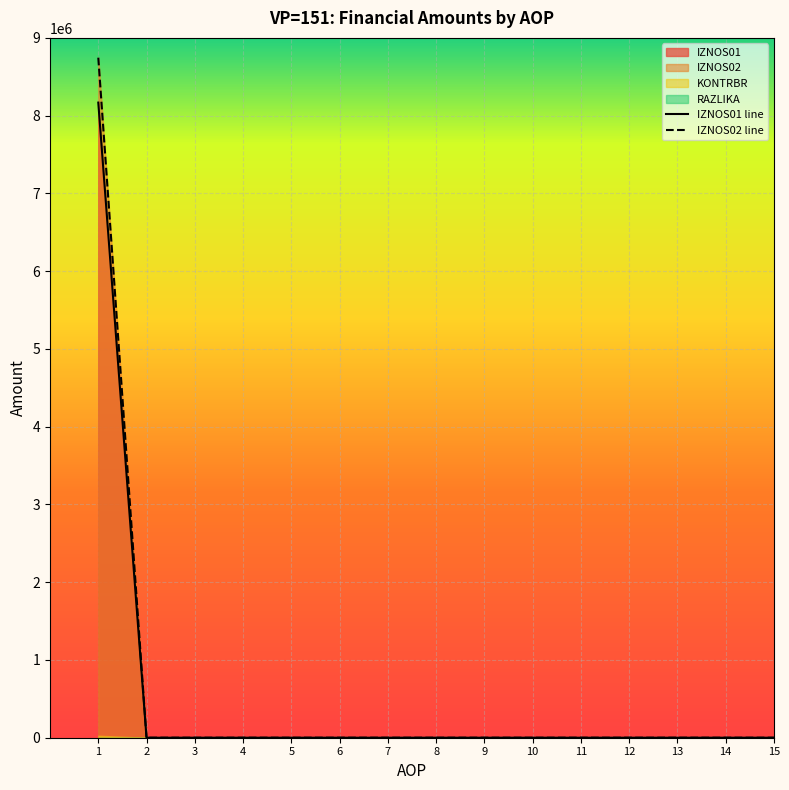

The value of IZNOS01 line at 13 is 0.0. True or false?

True